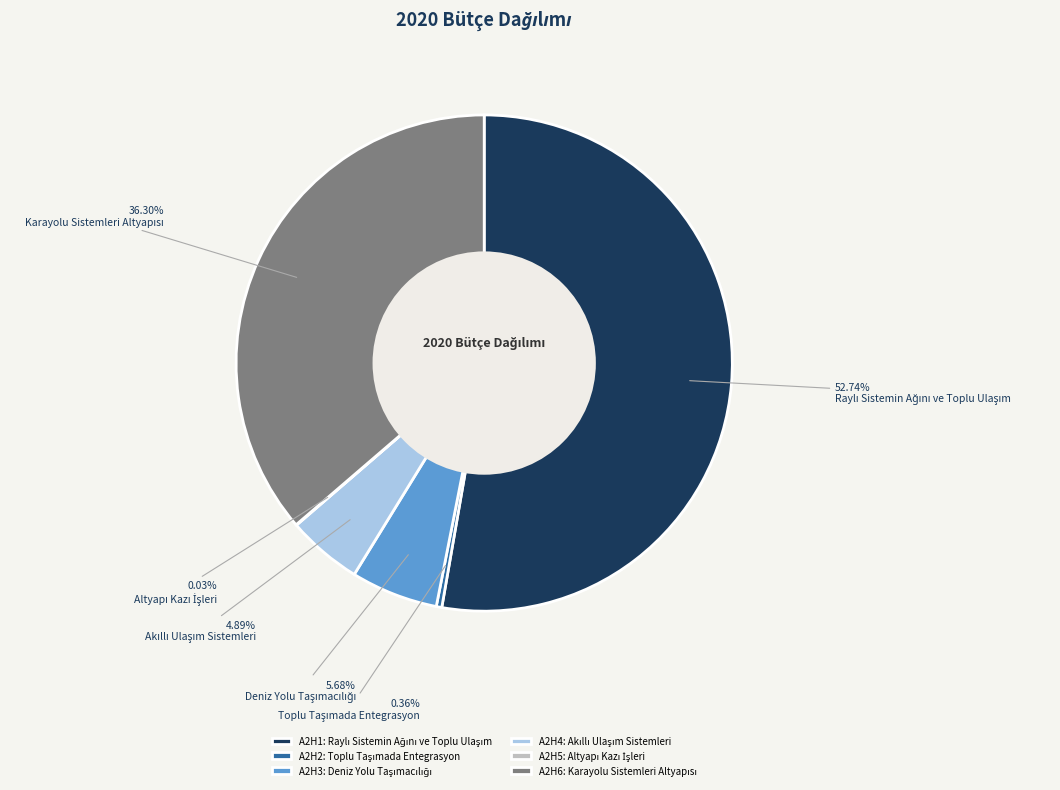

The A2H3 slice represents 1% of the pie. True or false?

False